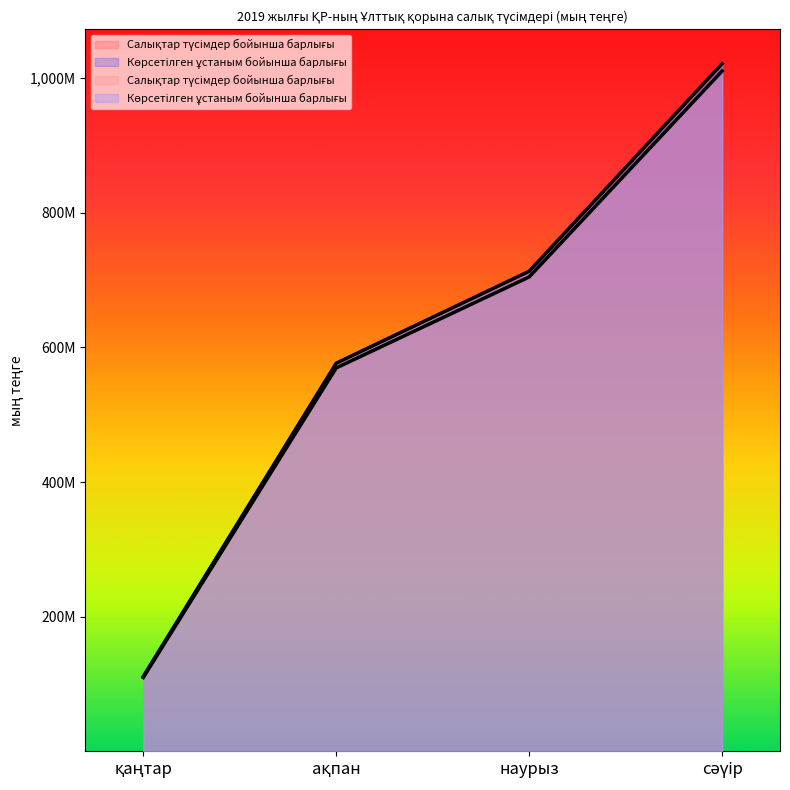

What position from the left is ақпан?

2